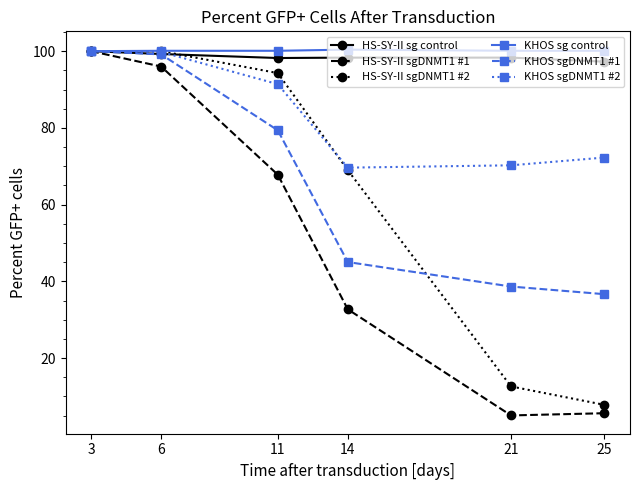

What is the maximum value shown in the chart?

100.4